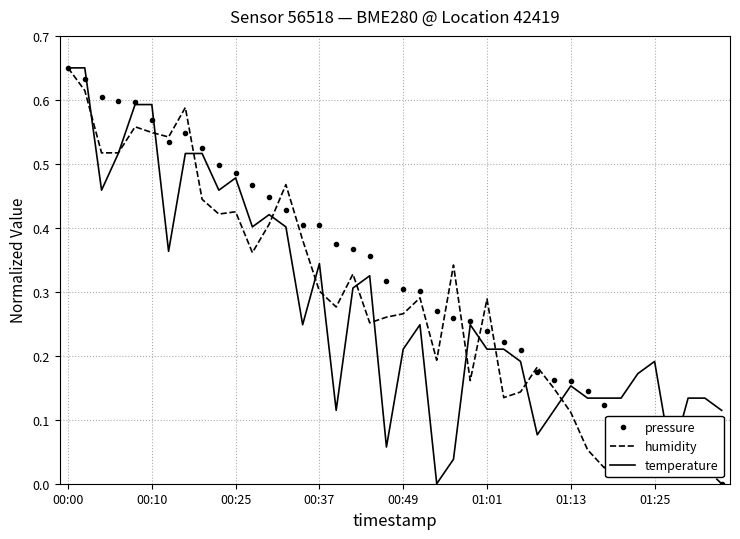

Which series has the largest total across all categories?

pressure